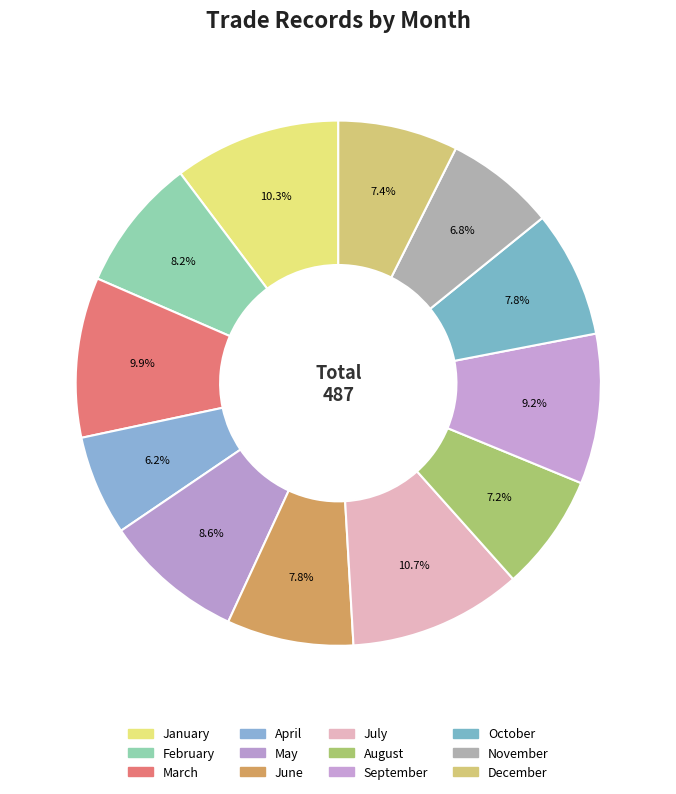

Count the number of slices in the pie.

12